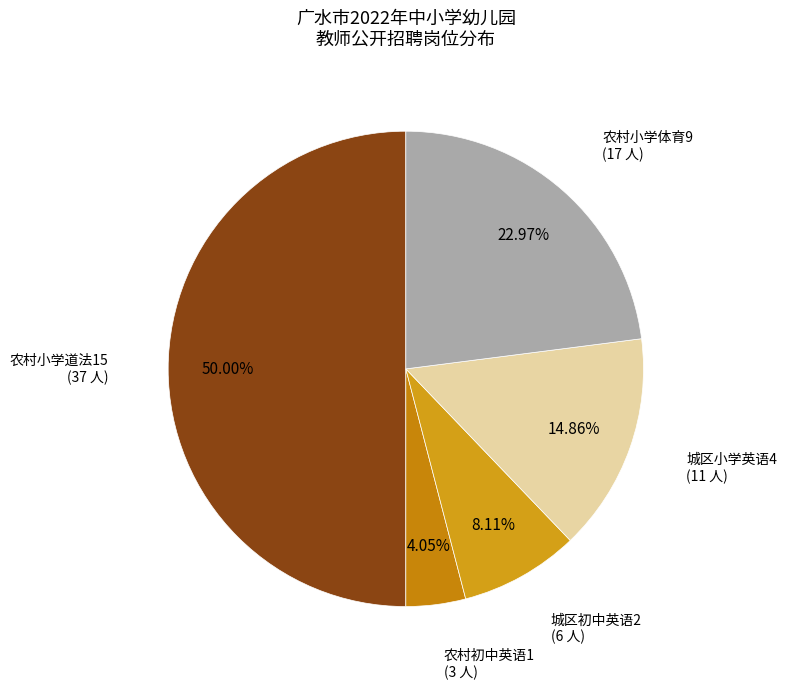

How many slices are in this pie chart?

5